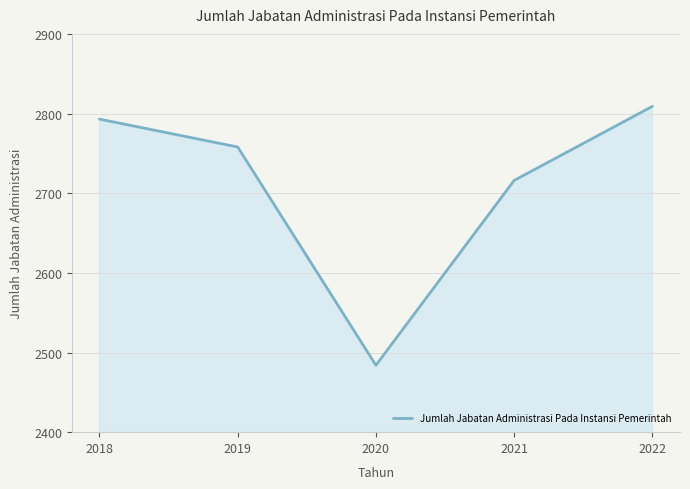

At which label is the value closest to 2646?

2021